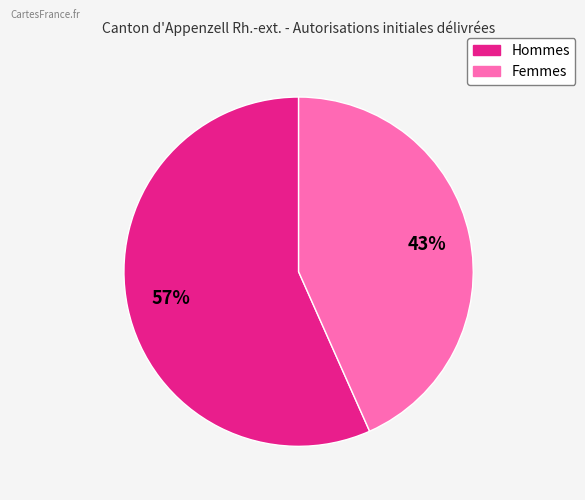

Is it true that Femmes is 43% of the pie?

True